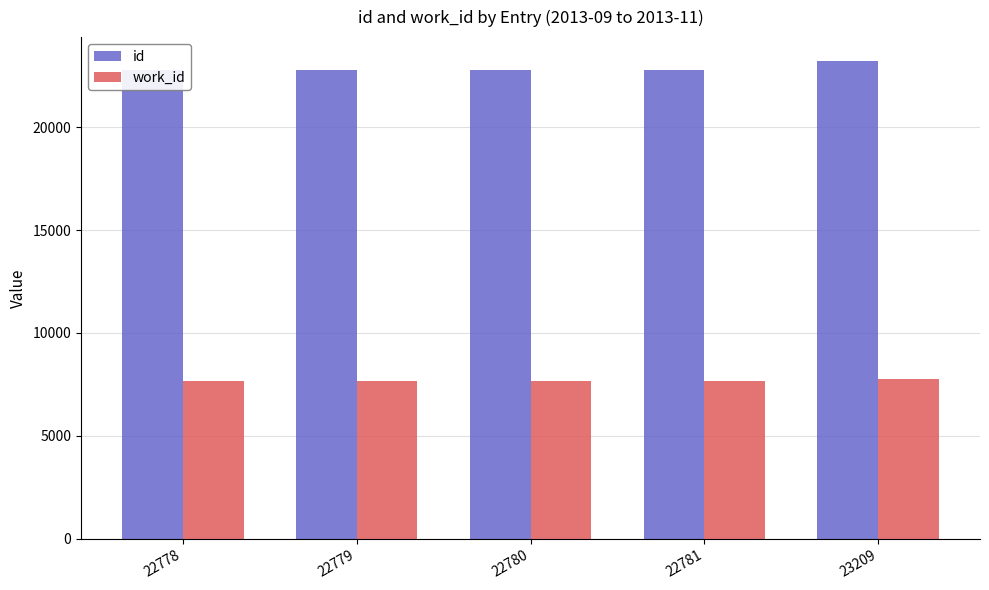

What is the spread (max minus min) of values at 23209?

15433